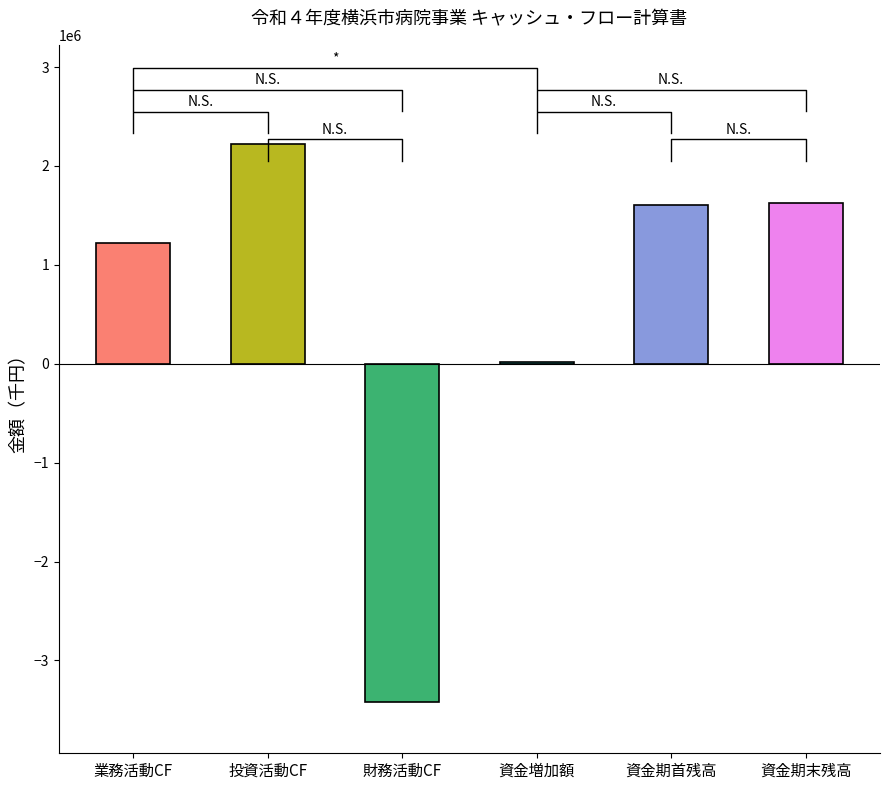

Is it true that the value at 財務活動によるキャッシュ・フロー is -5909404?

False